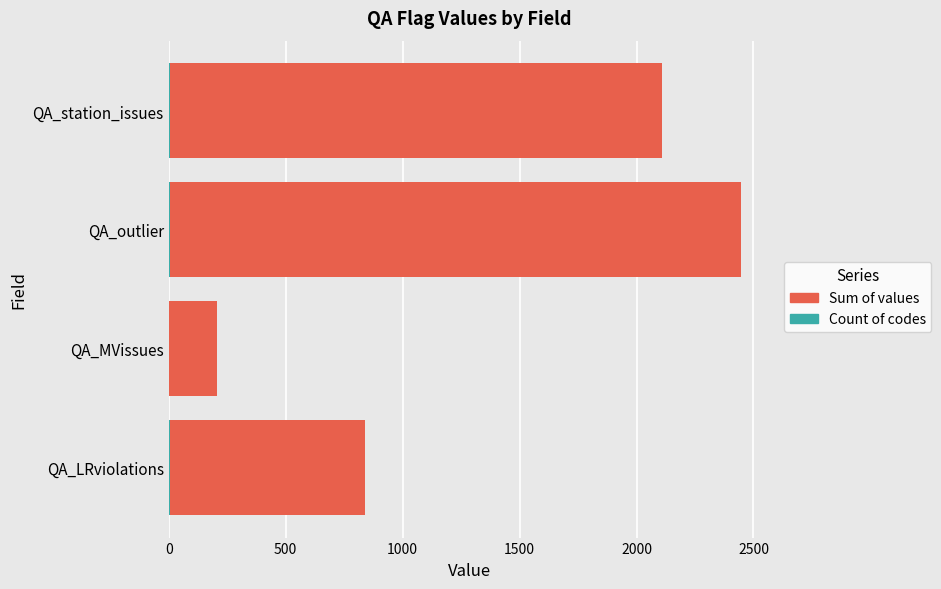

At which category is the sum across all series the highest?

QA_outlier